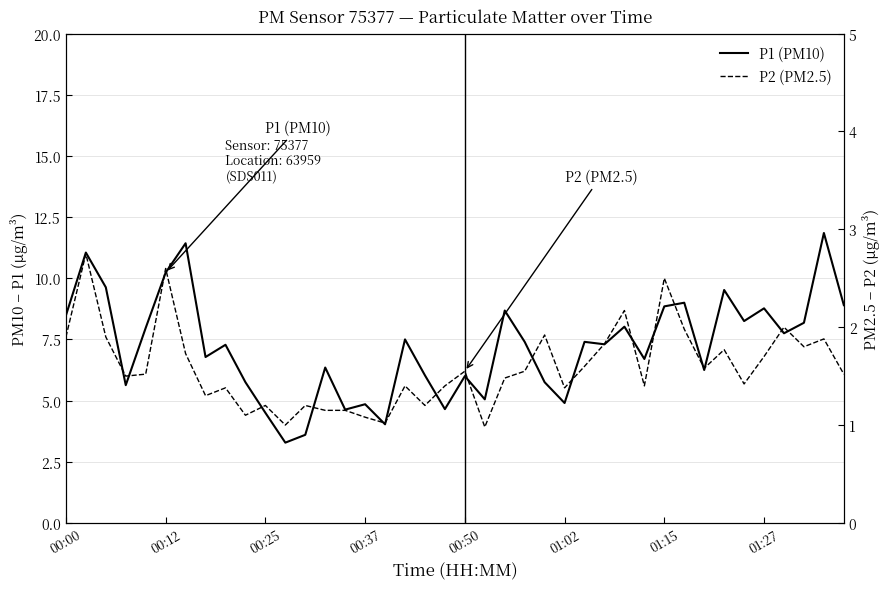

Which series has the largest total across all categories?

P1 (PM10)